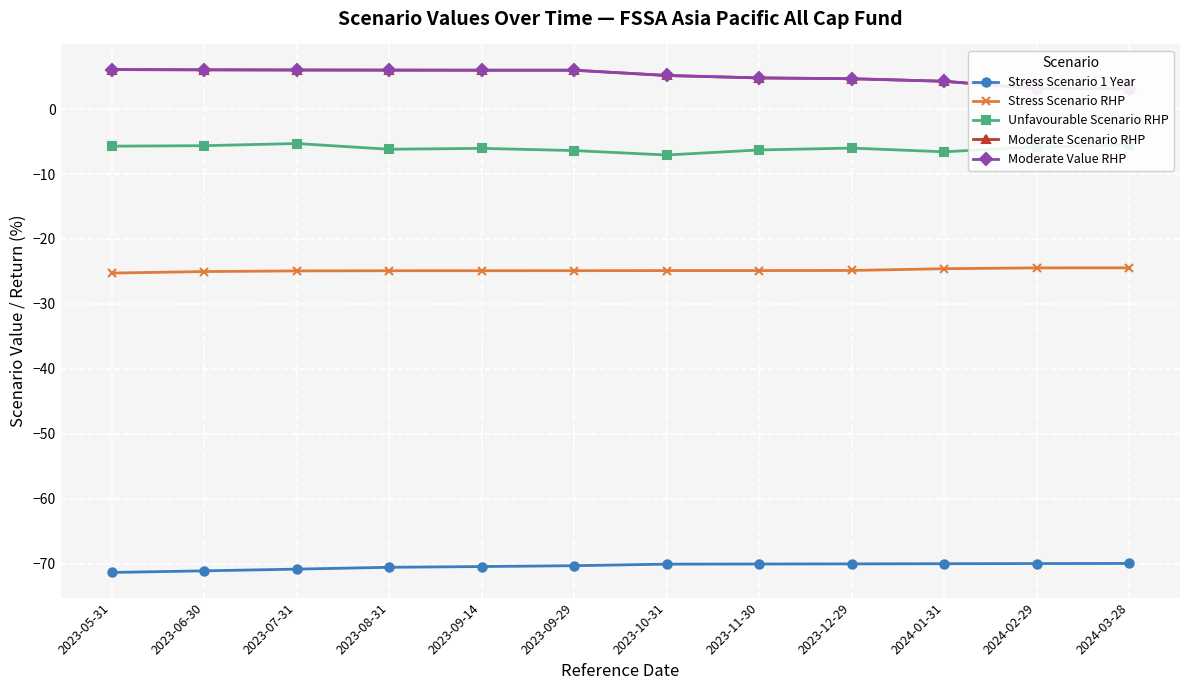

At 2023-09-14, list the series in order from smallest to largest.

Stress Scenario 1 Year, Stress Scenario RHP, Unfavourable Scenario RHP, Moderate Scenario RHP, Moderate Value RHP